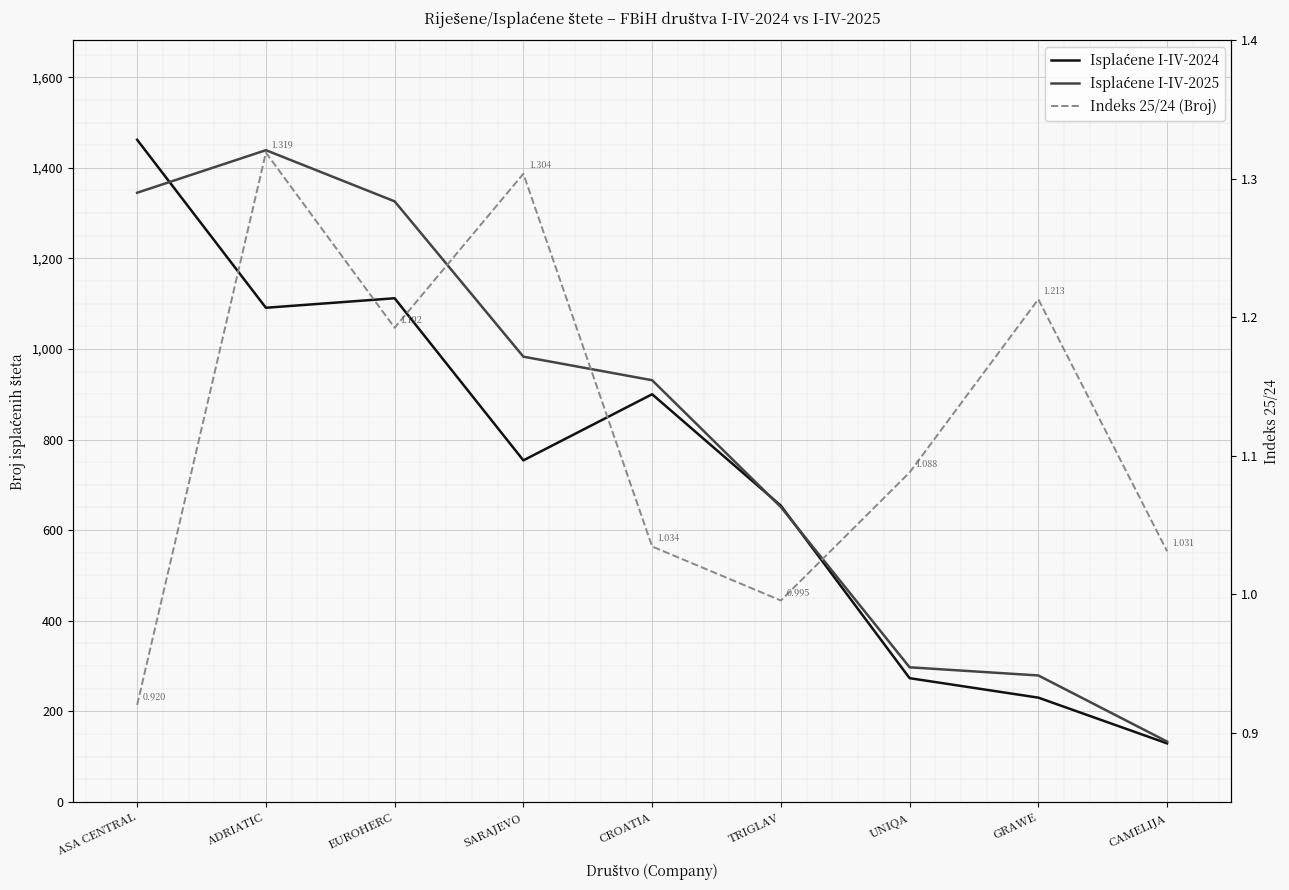

Where do Isplaćene I-IV-2025 and Isplaćene I-IV-2024 first cross each other?

ASA CENTRAL and ADRIATIC